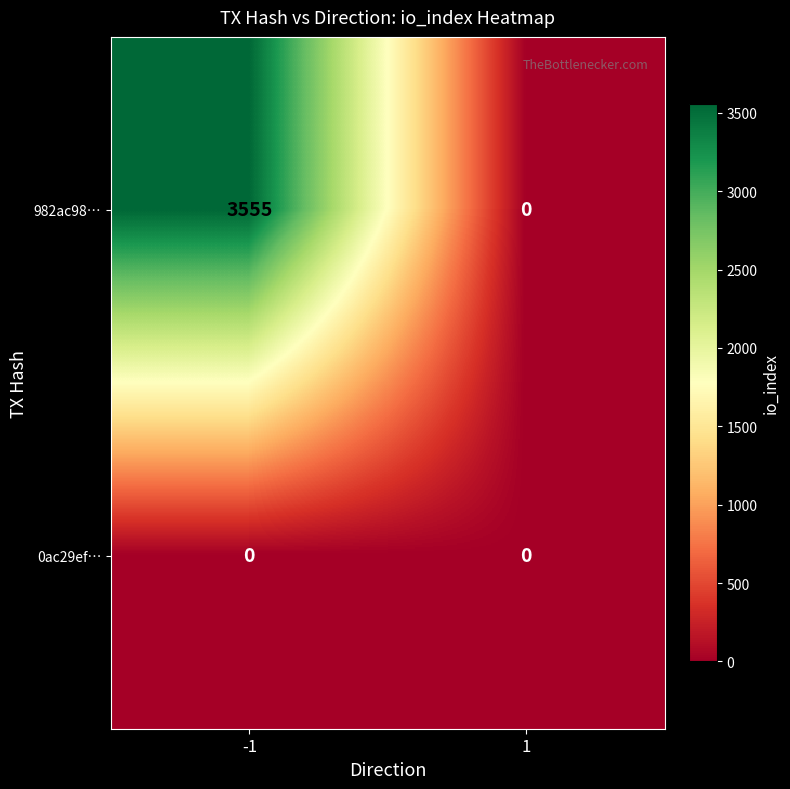

Reading left to right, transcribe all the data shown in this chart.

982ac98…: 3555	0
0ac29ef…: 0	0